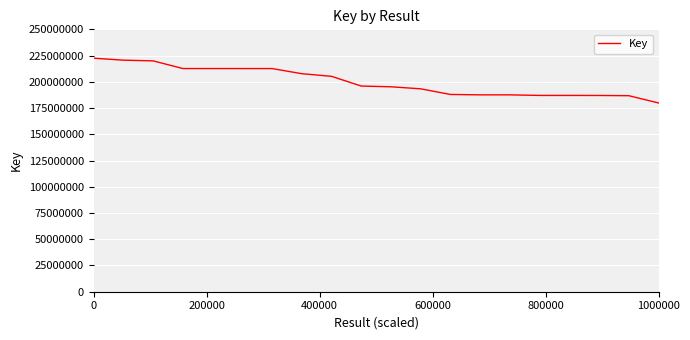

What is the difference between the maximum and minimum values?

42652335